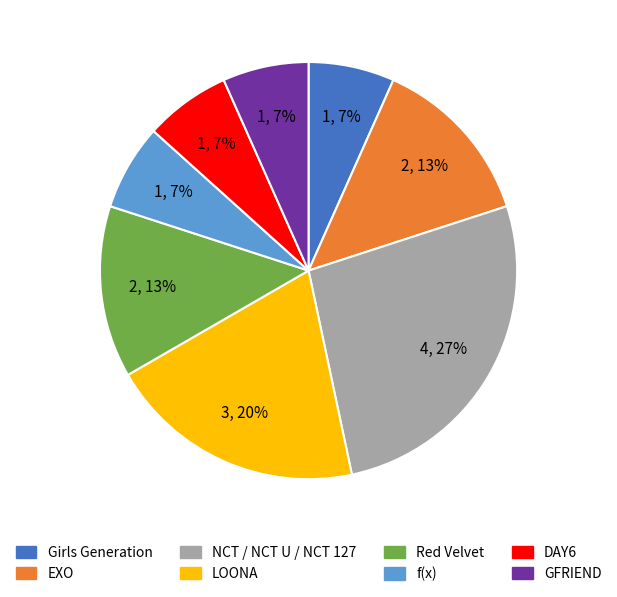

Does any single category account for the majority?

No